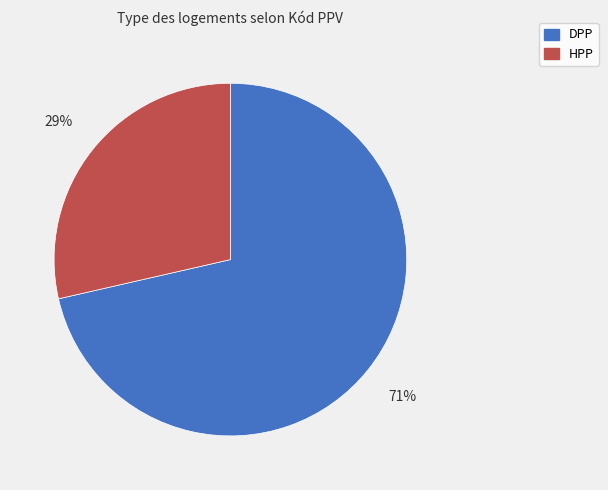

True or false: HPP accounts for 29% of the total.

True